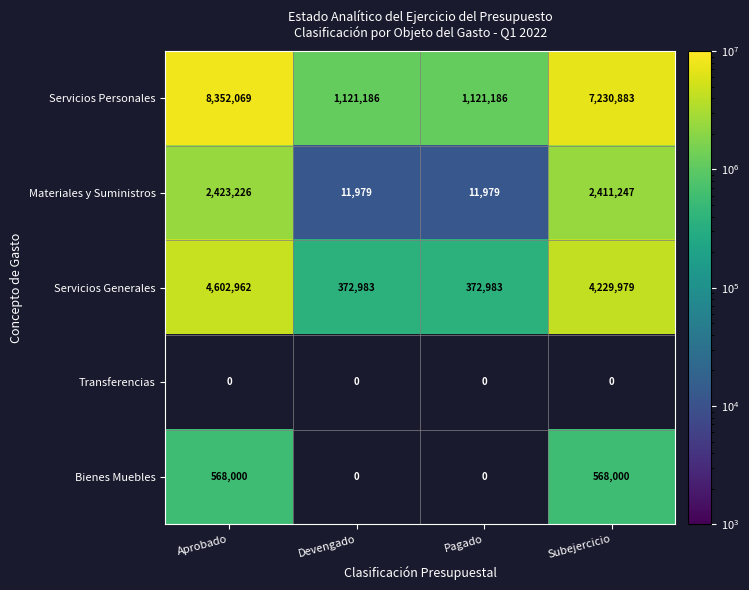

Is it true that Servicios Generales equals 79642 at Devengado?

False